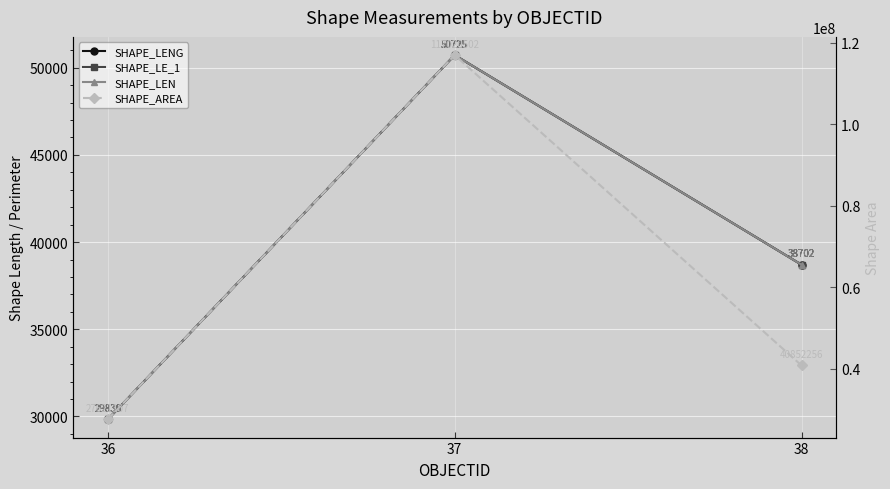

Reading right to left, list all the values displayed in this chart.

SHAPE_LENG: 38=38701.6	37=50724.7	36=29830.3
SHAPE_LE_1: 38=38701.6	37=50724.7	36=29830.3
SHAPE_LEN: 38=38701.6	37=50724.7	36=29830.3
SHAPE_AREA: 38=40852256.4	37=117020501.9	36=27621107.5